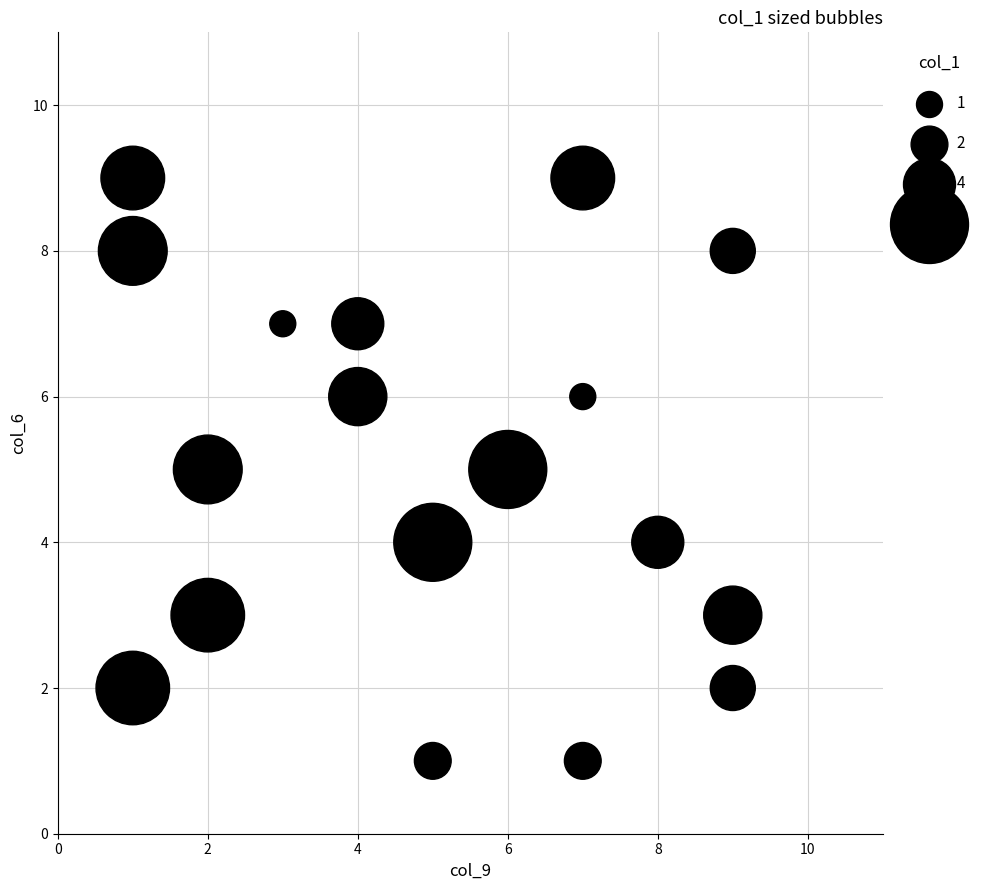

What is the range of X values (max minus min)?

8